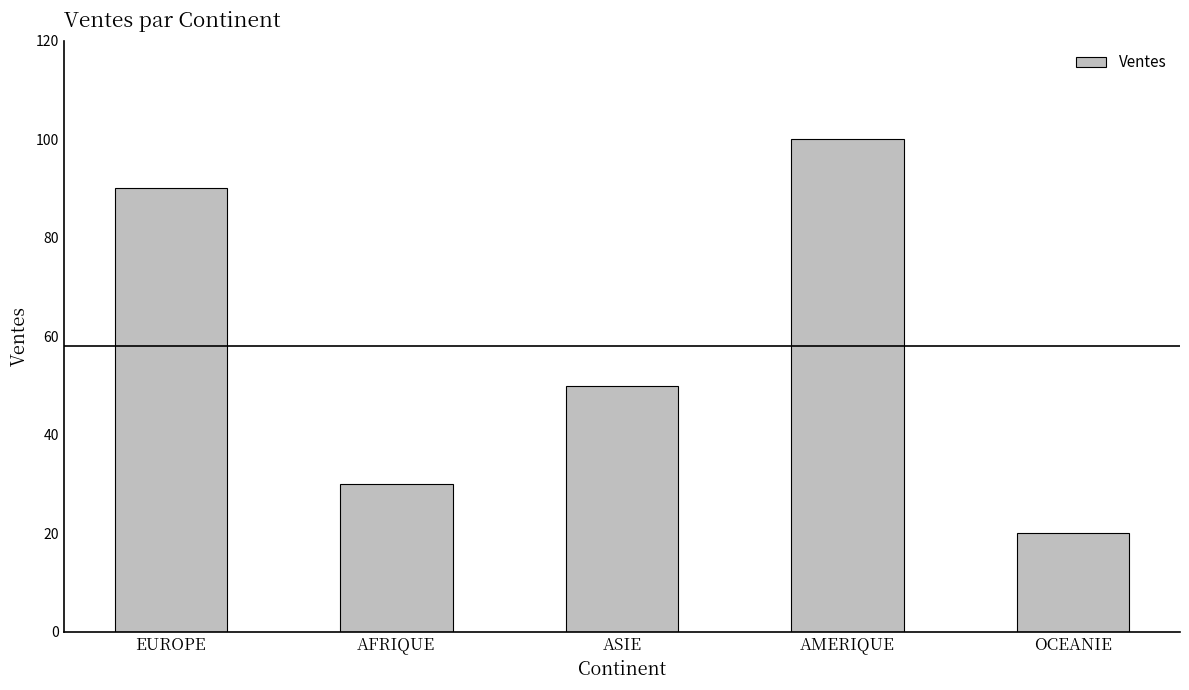

List the labels in order of value, smallest first.

OCEANIE, AFRIQUE, ASIE, EUROPE, AMERIQUE